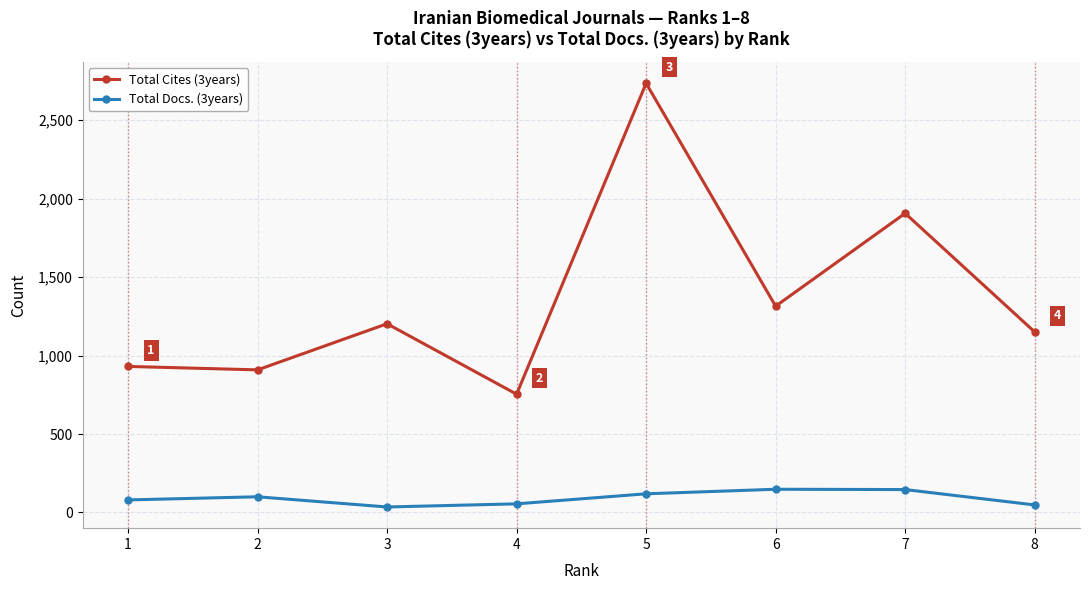

What is the sum of all Total Docs. (3years) values?

731